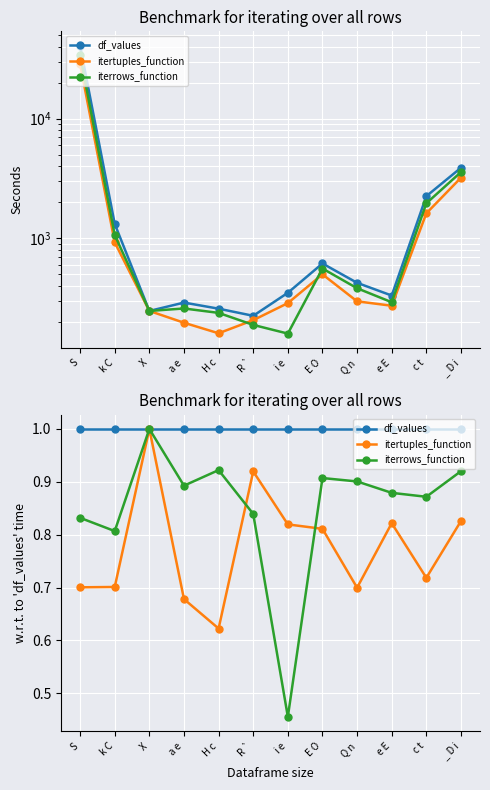

At which label is itertuples_function closest to 0?

H c